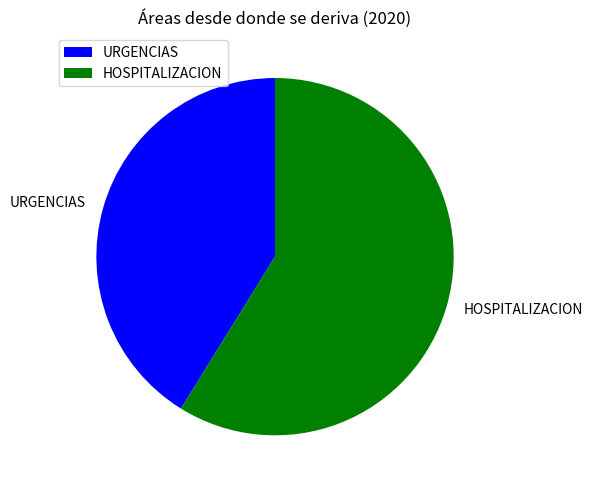

Rank the categories by value from highest to lowest.

HOSPITALIZACION, URGENCIAS